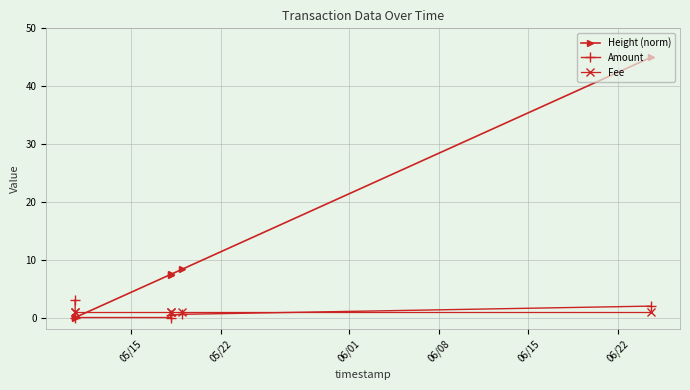

Which series has the largest range (max minus min)?

Height (norm)